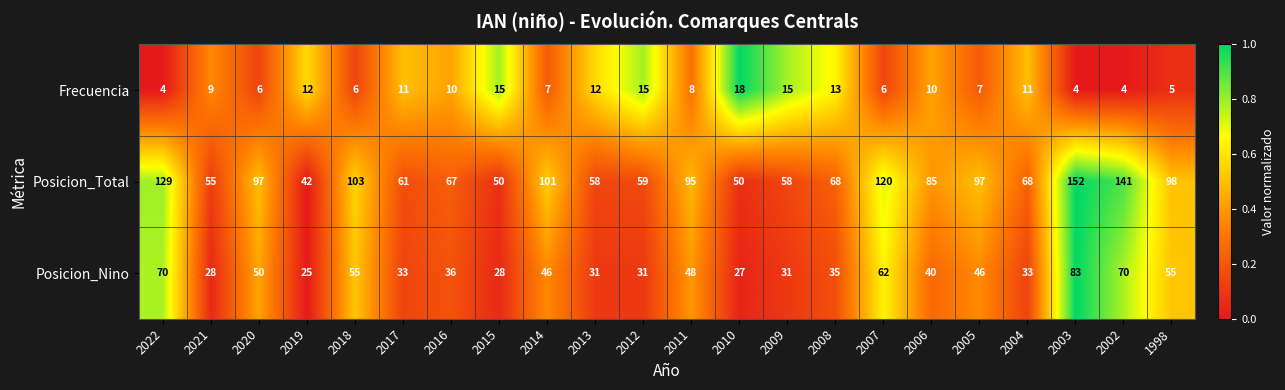

Which series has the largest total across all categories?

Posicion_Total